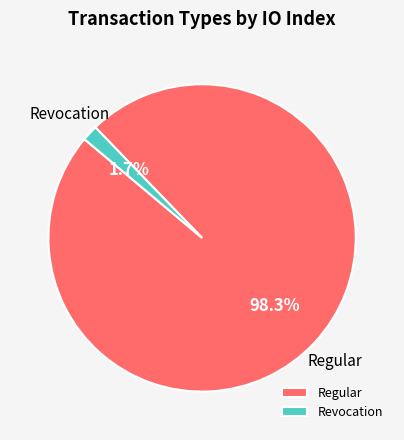

Rank the categories by value from highest to lowest.

Regular, Revocation